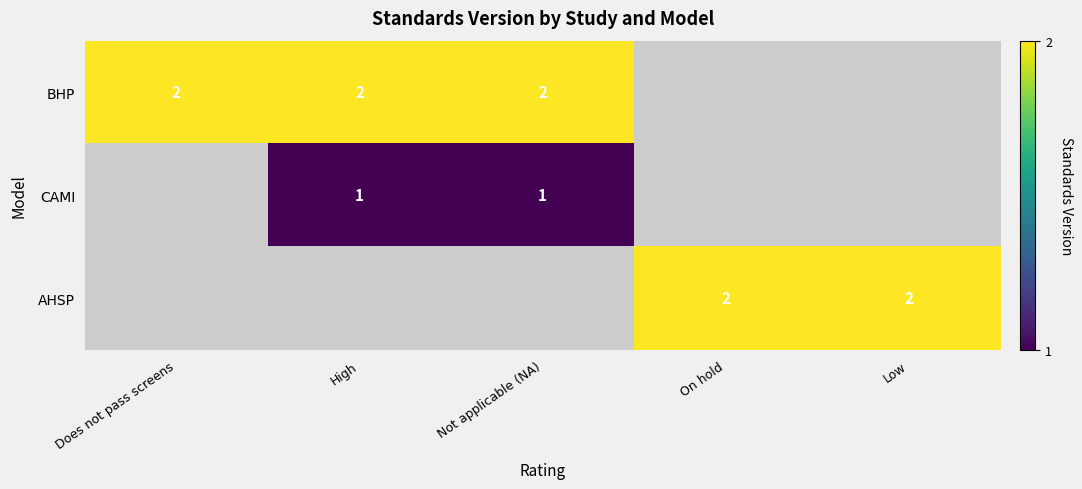

Is it true that CAMI equals 1 at High?

True